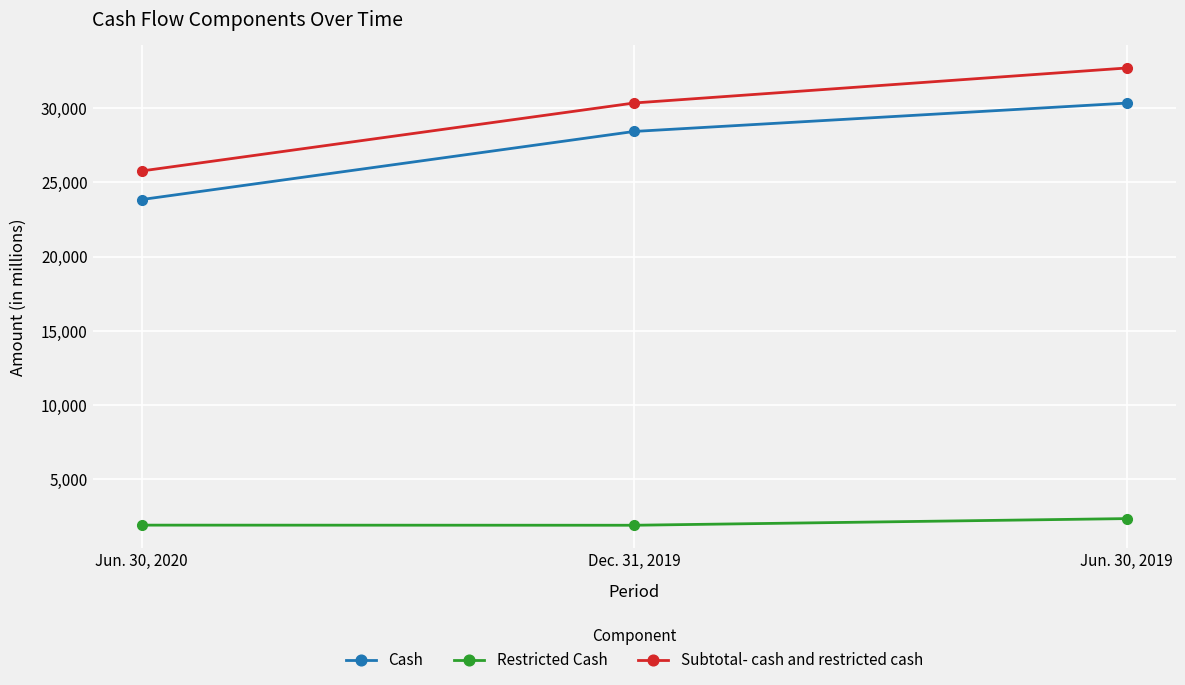

At Dec. 31, 2019, list the series in order from largest to smallest.

Subtotal- cash and restricted cash, Cash, Restricted Cash